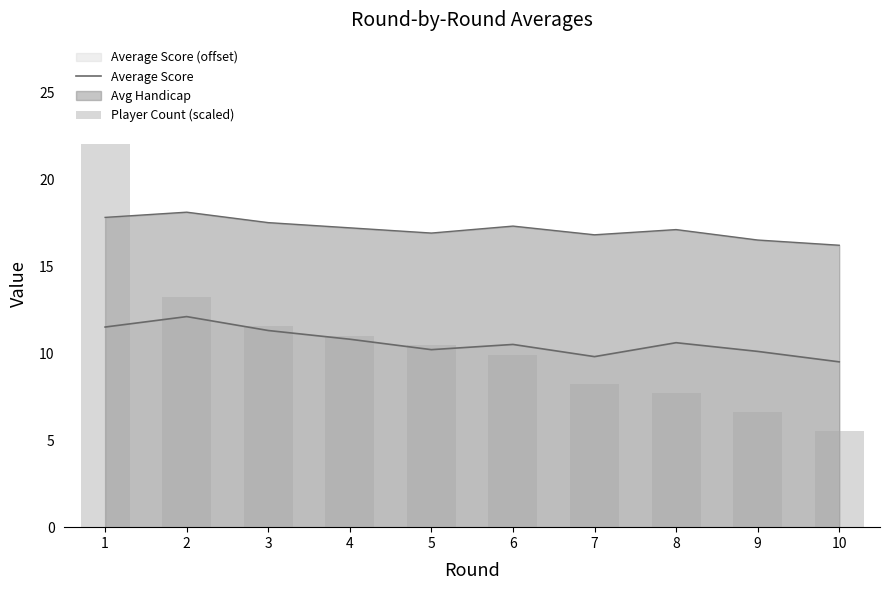

What is the lowest value of the Average Score series?

9.5